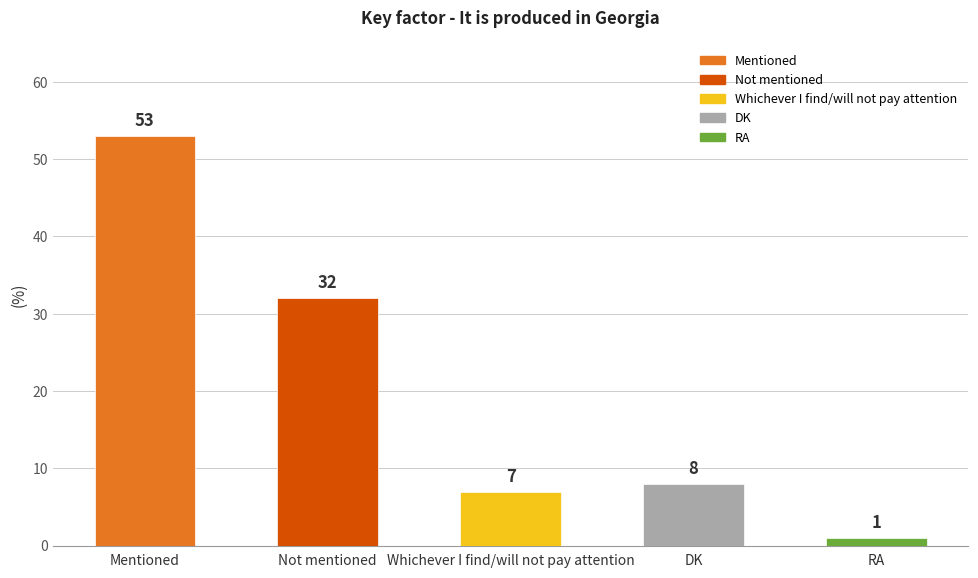

The chart shows a value of 53 at Mentioned. True or false?

True